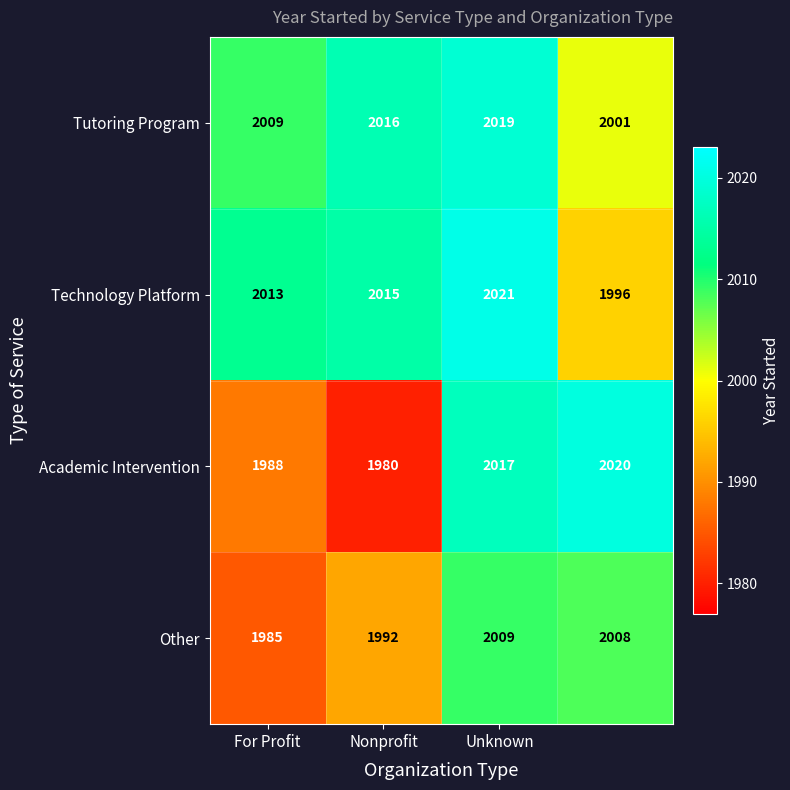

What is the sum of all Tutoring Program values?

8045